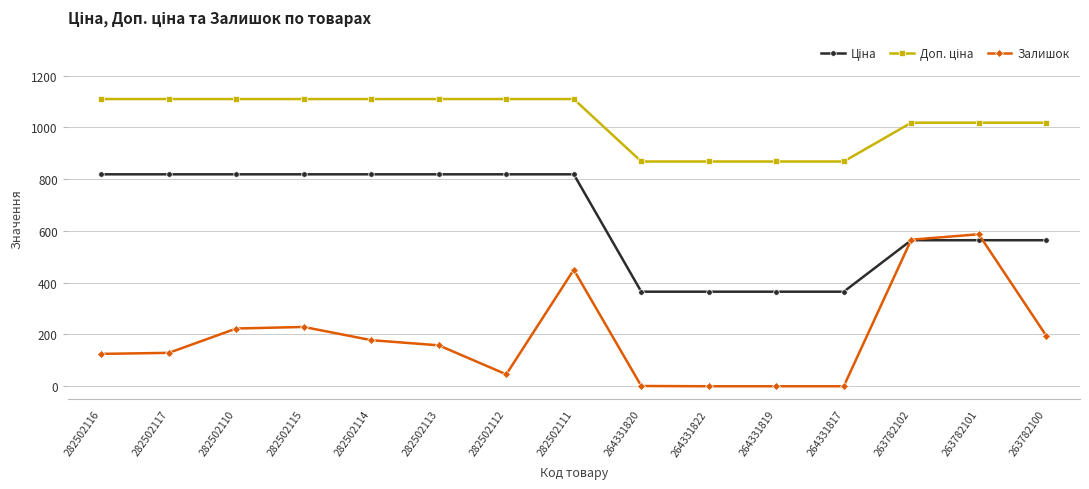

The Залишок series shows 358.8 at 282502110. True or false?

False